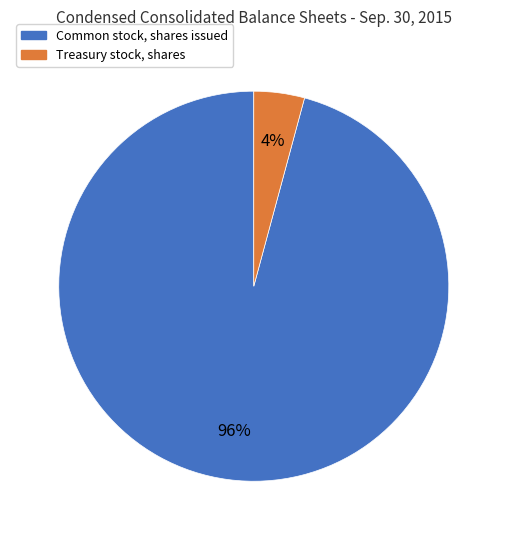

Is the sum of Treasury stock, shares and Common stock, shares issued greater than half?

Yes